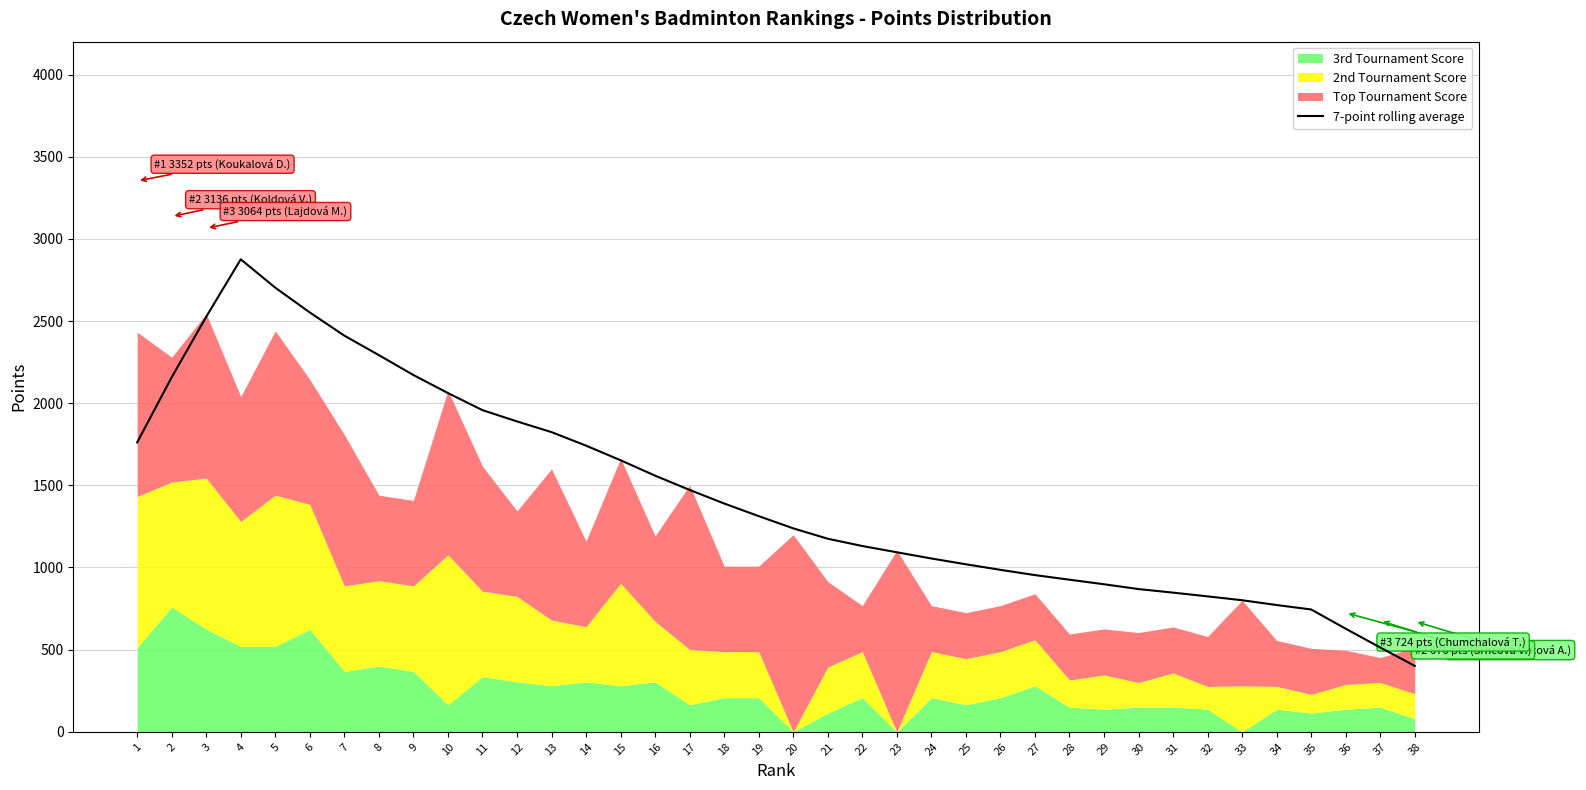

Approximately how many times larger is the value at 23 compared to 10?

0.5